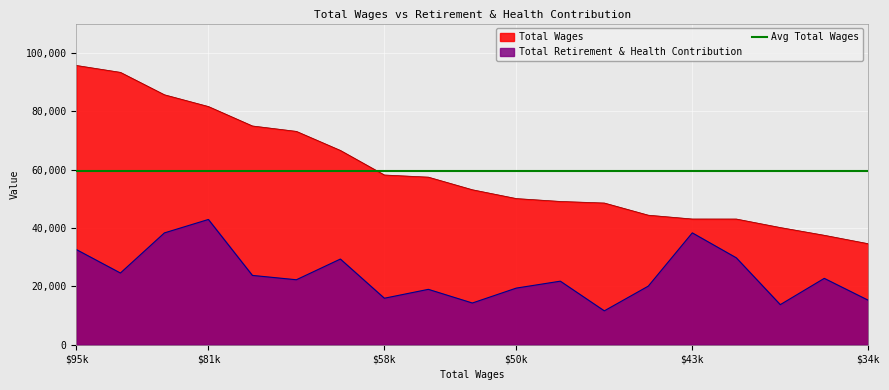

What is the difference between the second highest and second lowest values in the Total Retirement & Health Contribution series?

24584